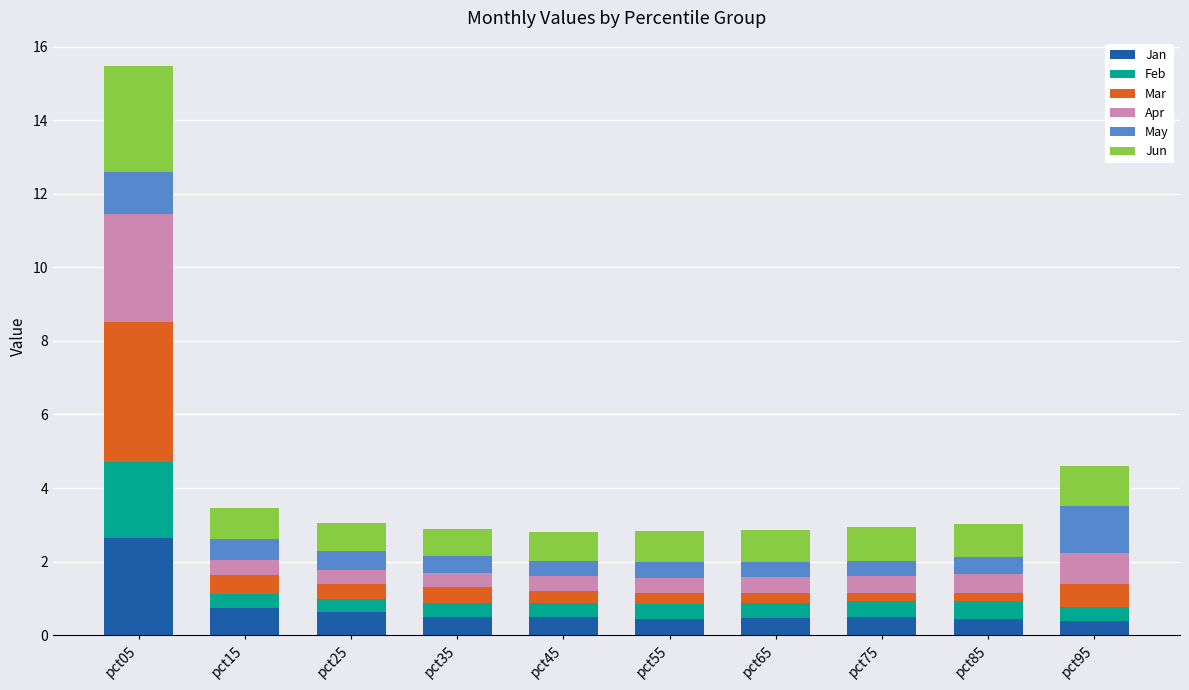

What is the highest value of the Jan series?

2.6